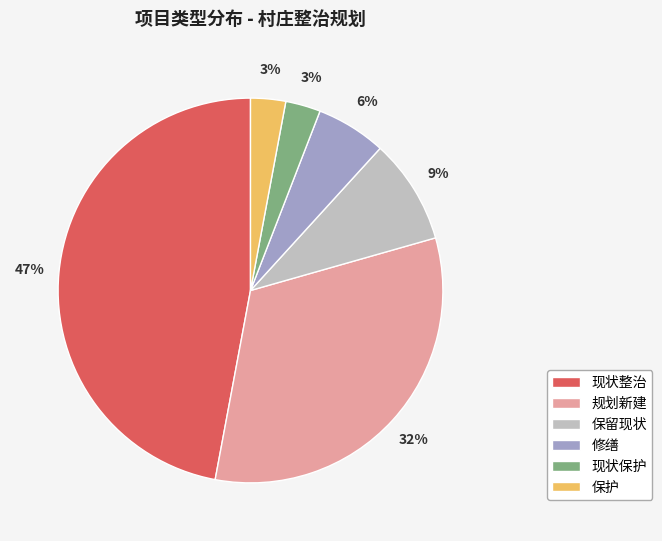

To the nearest percent, what portion does 现状整治 represent?

47%